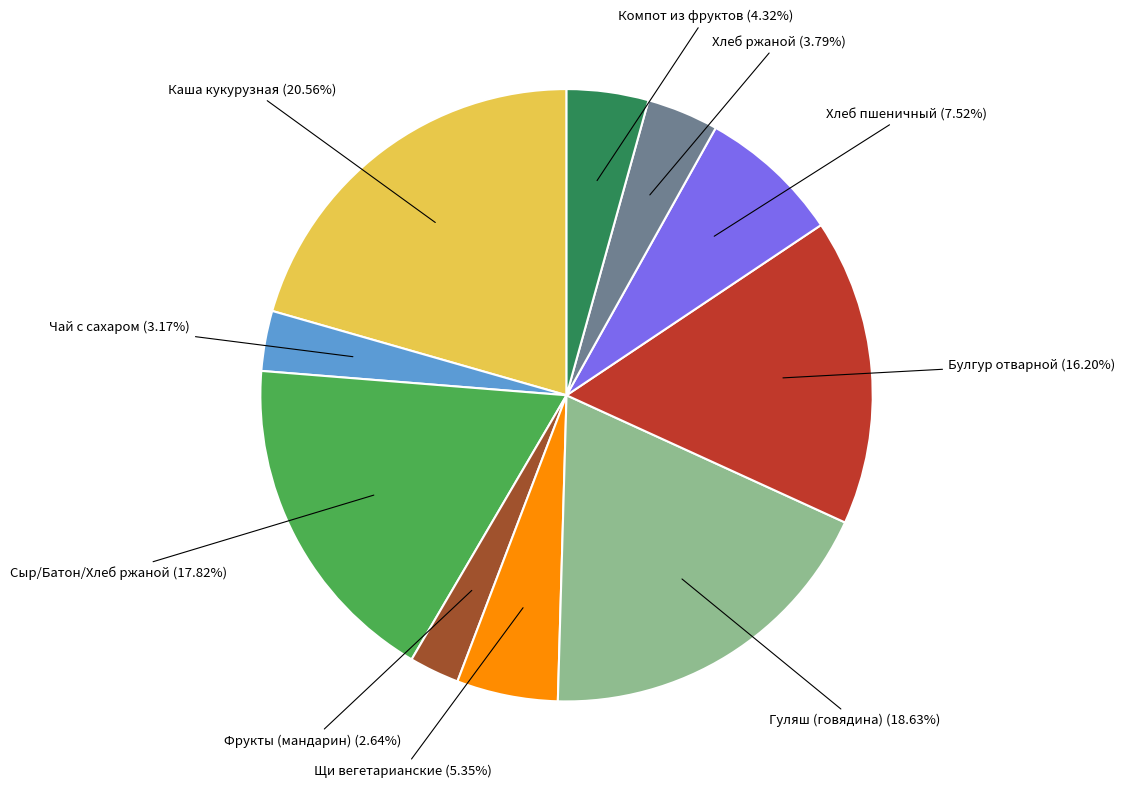

Does any single category account for the majority?

No